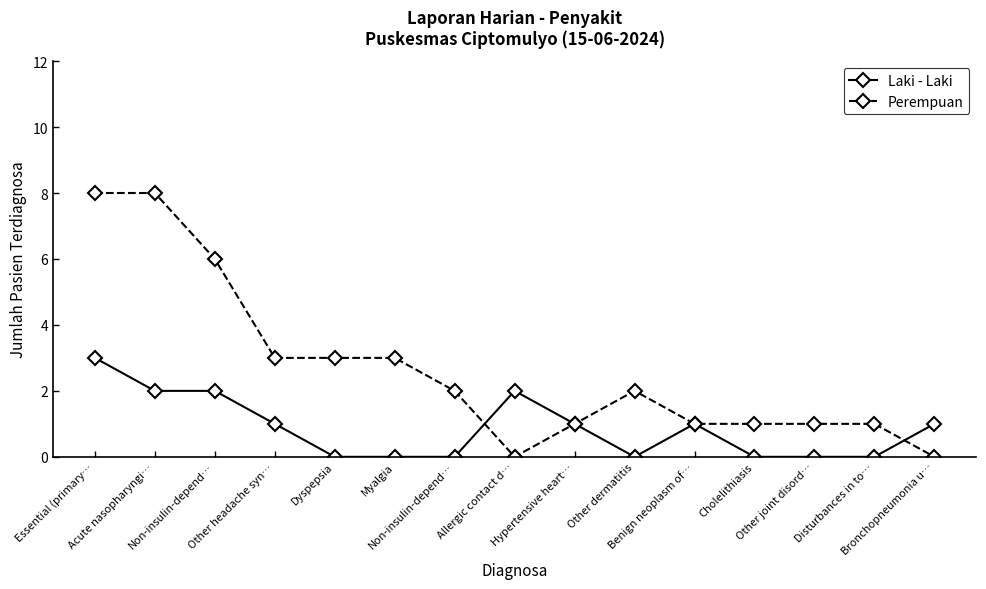

Reading left to right, what are all the values shown in this chart?

Laki - Laki: Essential (primary…=3	Acute nasopharyngi…=2	Non-insulin-depend…=2	Other headache syn…=1	Dyspepsia=0	Myalgia=0	Non-insulin-depend…=0	Allergic contact d…=2	Hypertensive heart…=1	Other dermatitis=0	Benign neoplasm of…=1	Cholelithiasis=0	Other joint disord…=0	Disturbances in to…=0	Bronchopneumonia u…=1
Perempuan: Essential (primary…=8	Acute nasopharyngi…=8	Non-insulin-depend…=6	Other headache syn…=3	Dyspepsia=3	Myalgia=3	Non-insulin-depend…=2	Allergic contact d…=0	Hypertensive heart…=1	Other dermatitis=2	Benign neoplasm of…=1	Cholelithiasis=1	Other joint disord…=1	Disturbances in to…=1	Bronchopneumonia u…=0